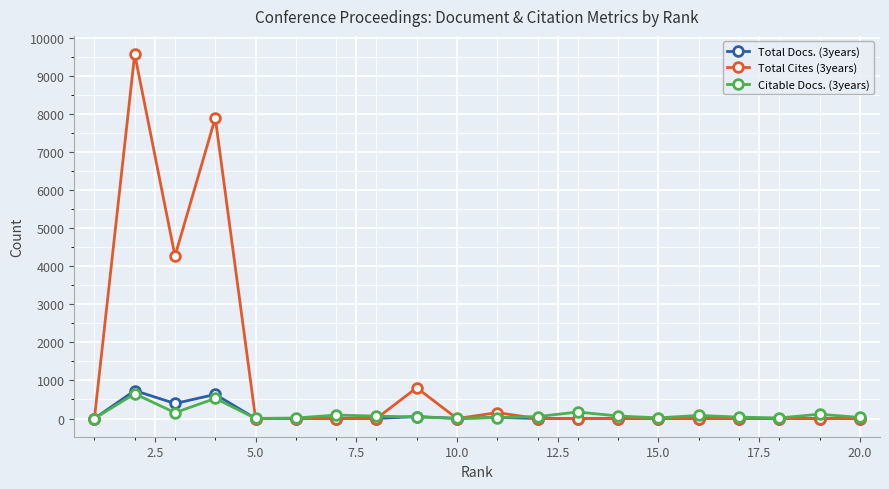

What is the value of the Citable Docs. (3years) point at the 14th from the left?

66